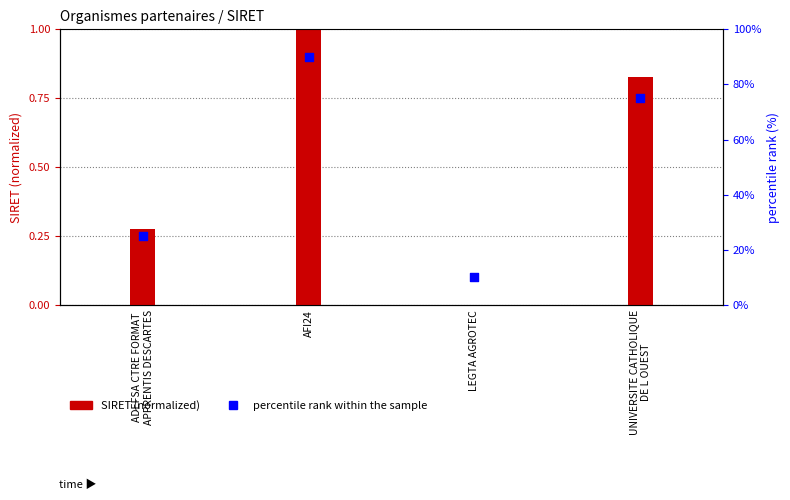

Which series has the widest spread of Y values?

percentile rank within the sample